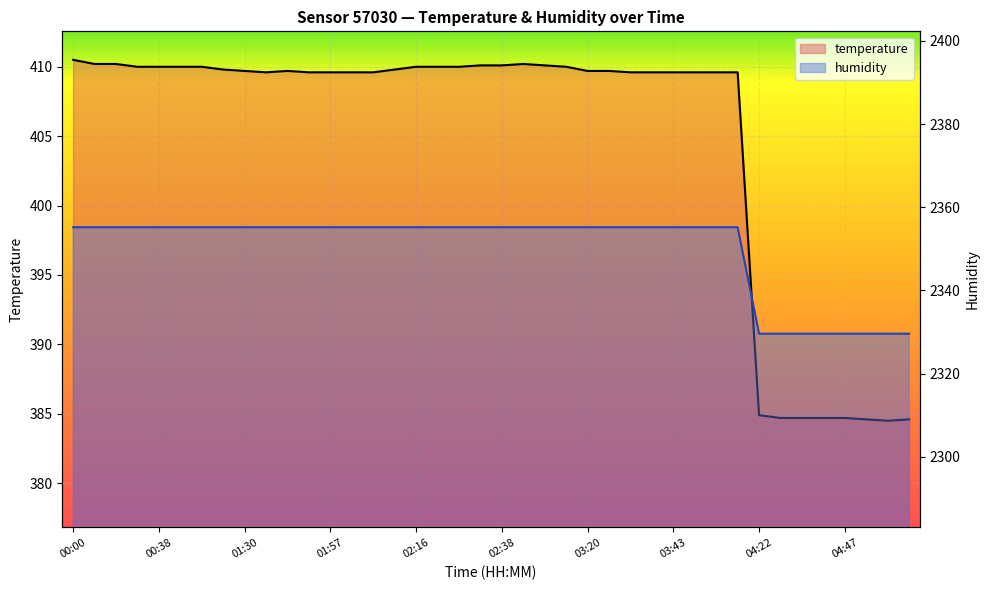

What is the difference between the highest and lowest values at 01:22?

1945.4